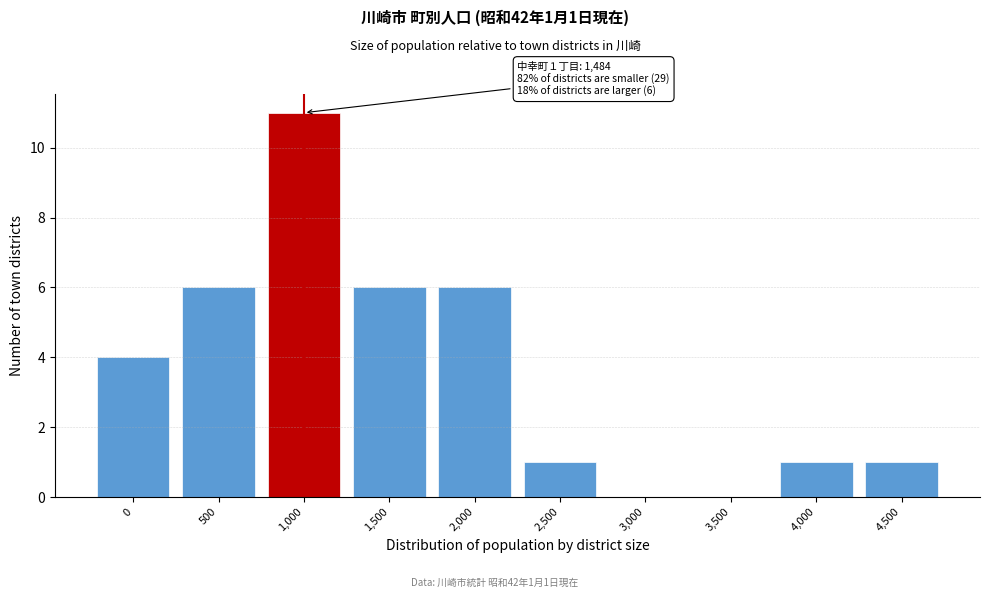

Reading left to right, transcribe all the data shown in this chart.

0=4	500=6	1,000=11	1,500=6	2,000=6	2,500=1	3,000=0	3,500=0	4,000=1	4,500=1